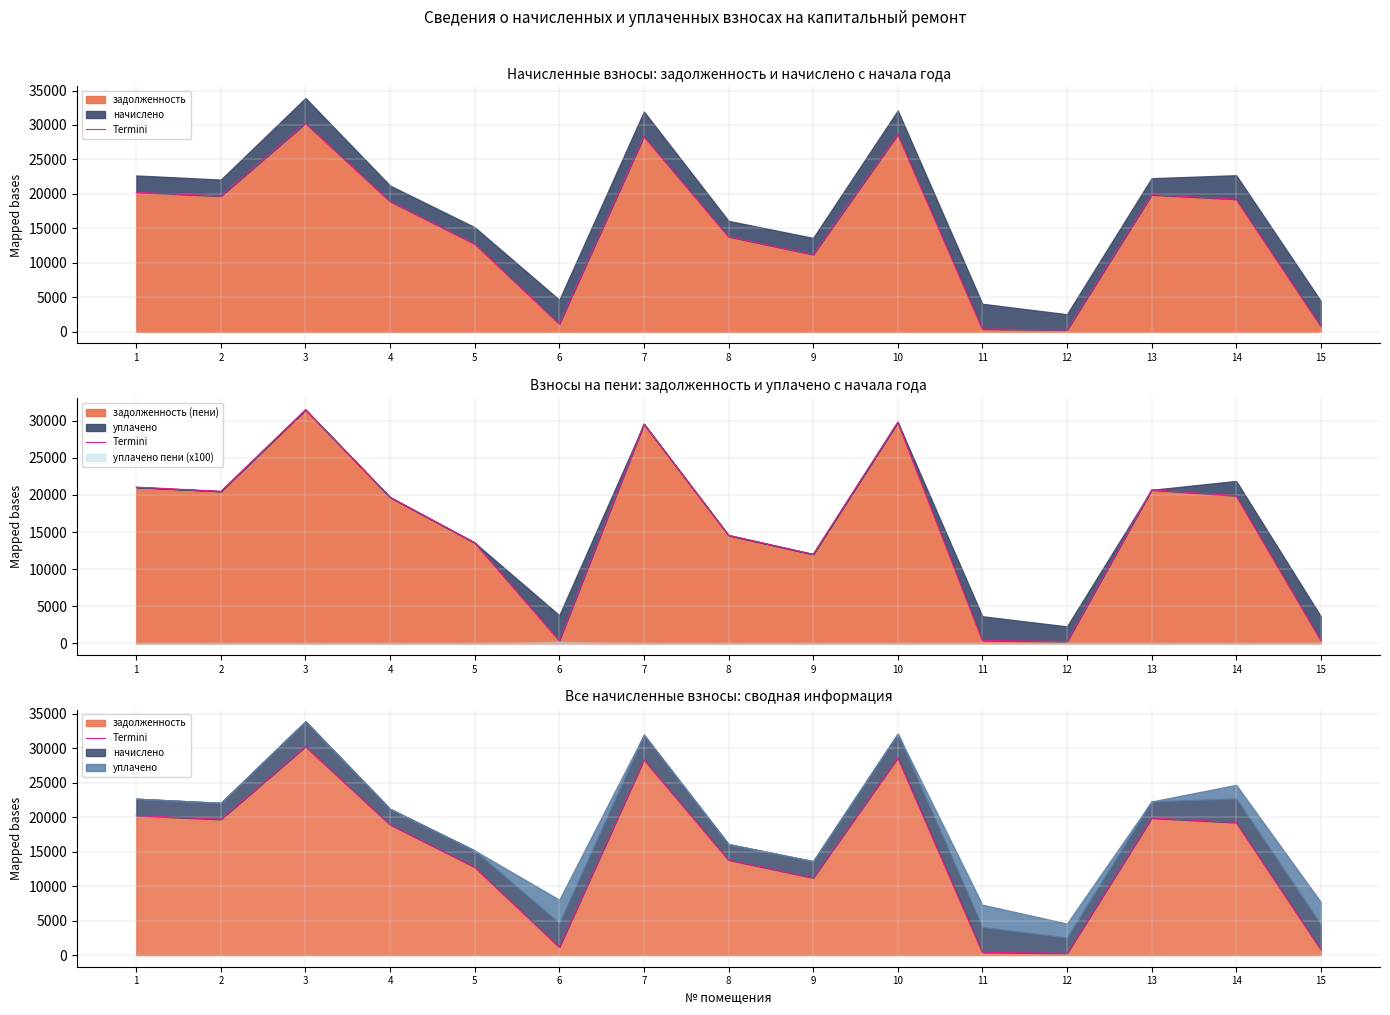

How many data points does each series have?

15